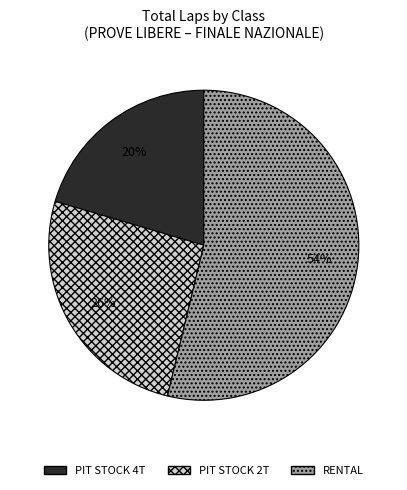

Rank the categories by value from highest to lowest.

RENTAL, PIT STOCK 2T, PIT STOCK 4T